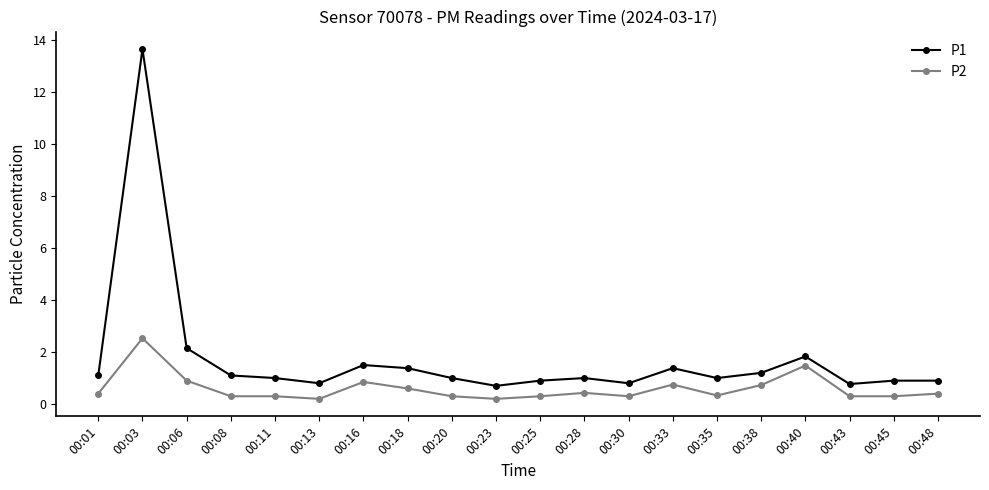

Which series has the largest range (max minus min)?

P1